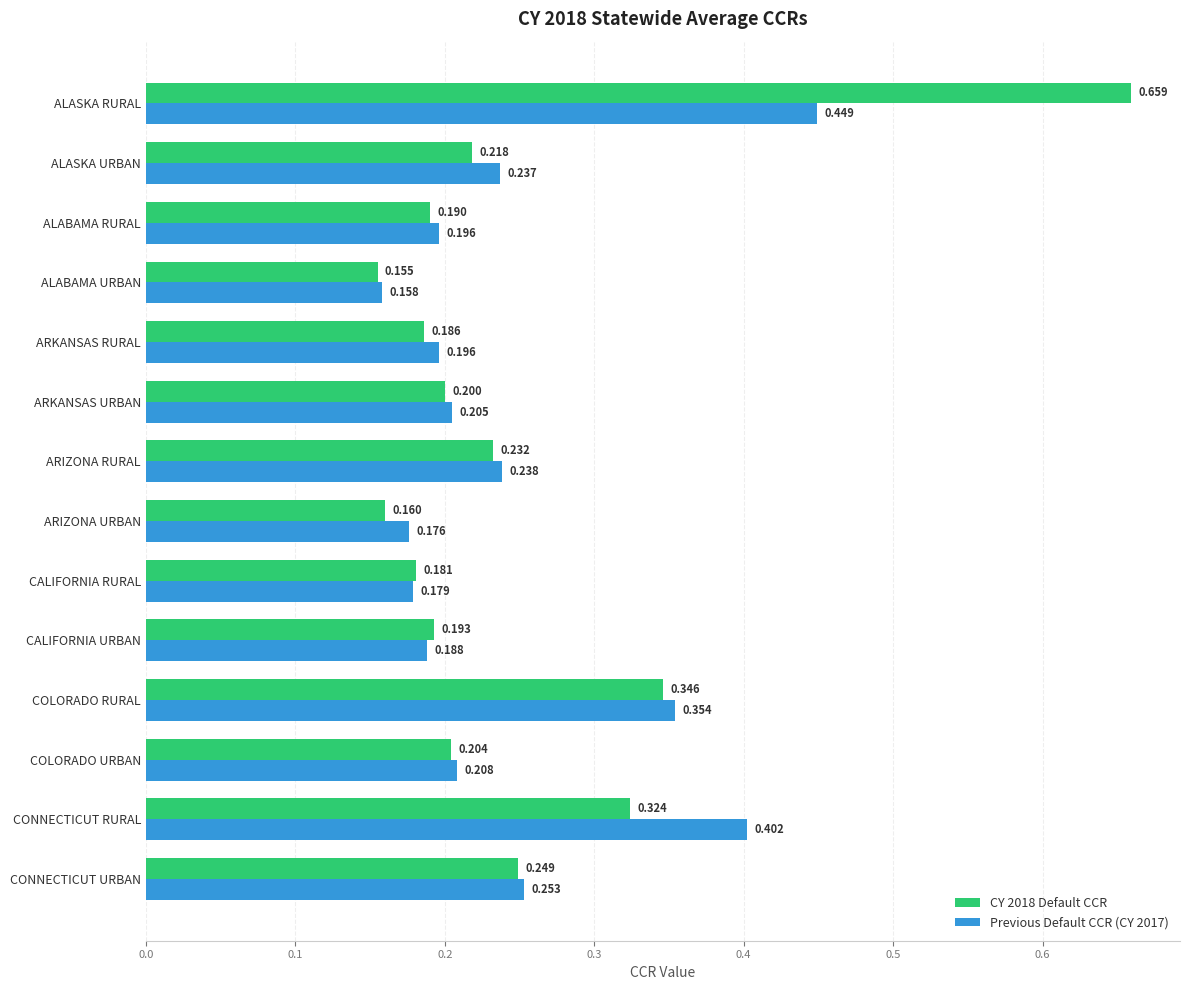

What are all the series names shown in the legend?

CY 2018 Default CCR, Previous Default CCR (CY 2017)